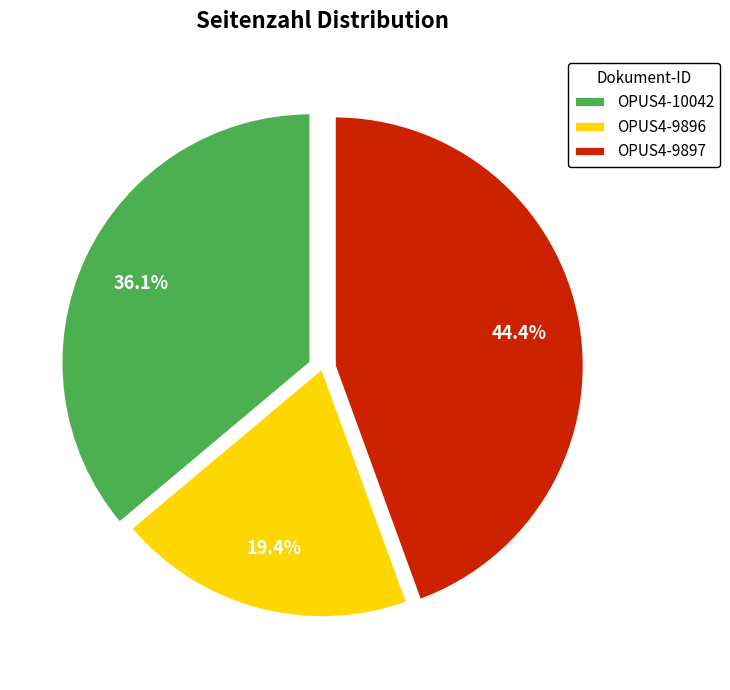

Is it true that OPUS4-10042 is 47% of the pie?

False